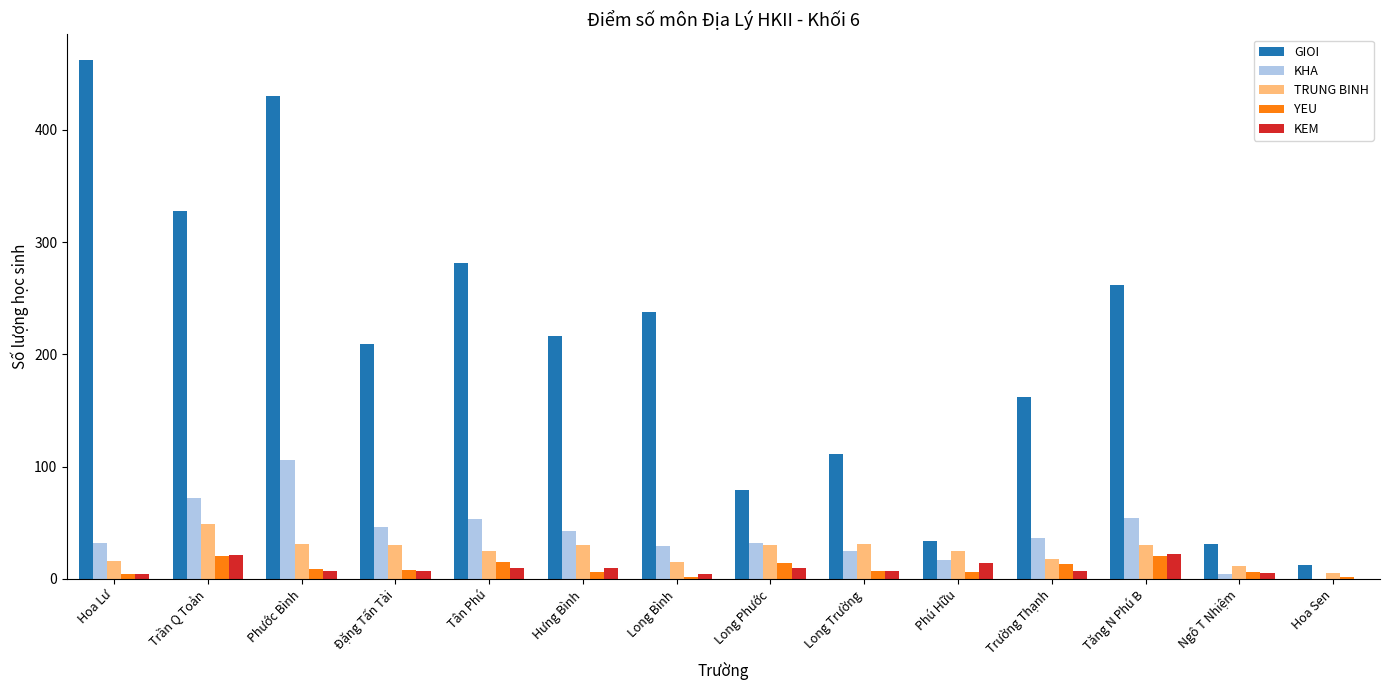

How many groups of bars are there?

14